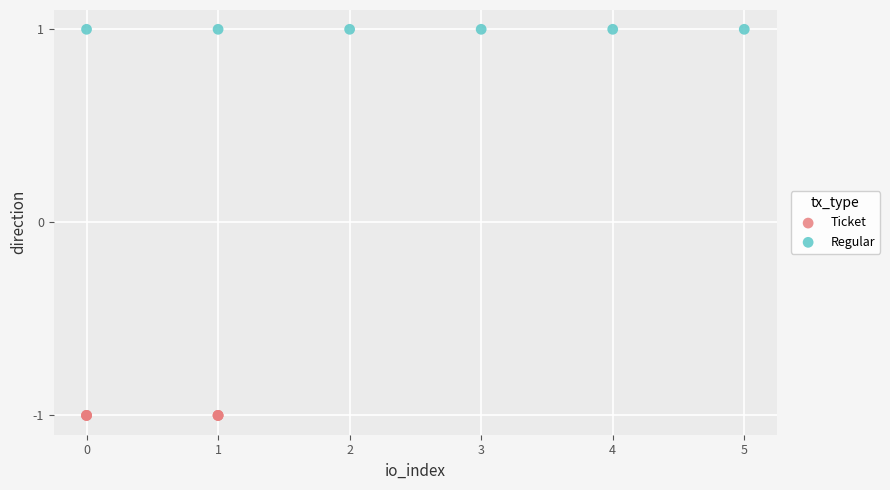

Which series reaches the minimum Y coordinate?

Ticket